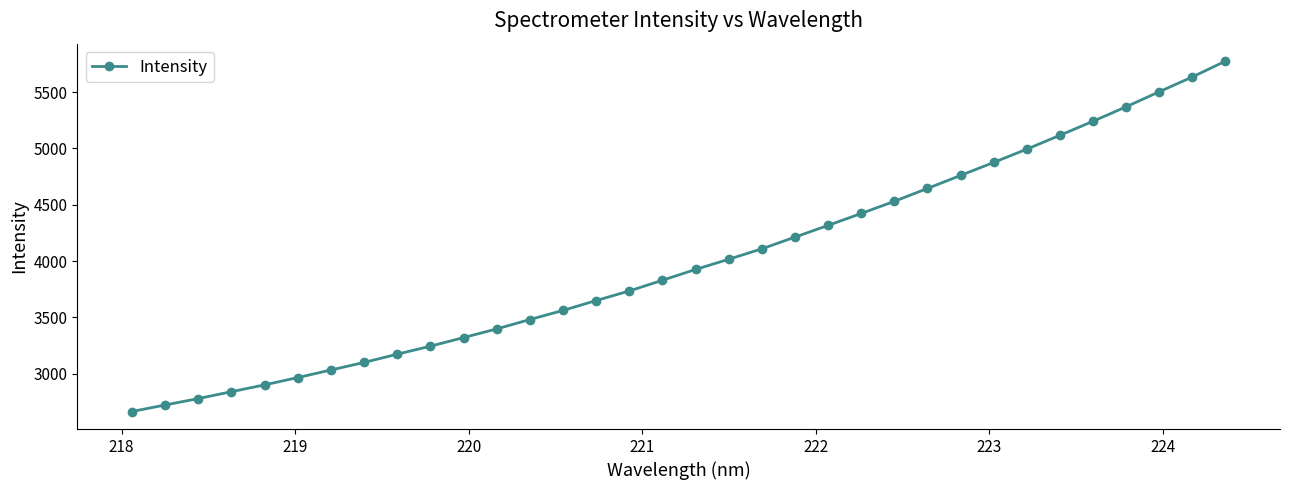

What is the value of the 16th point from the left?

3734.6